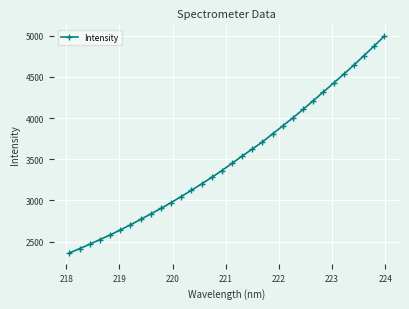

What is the average value?

3502.9